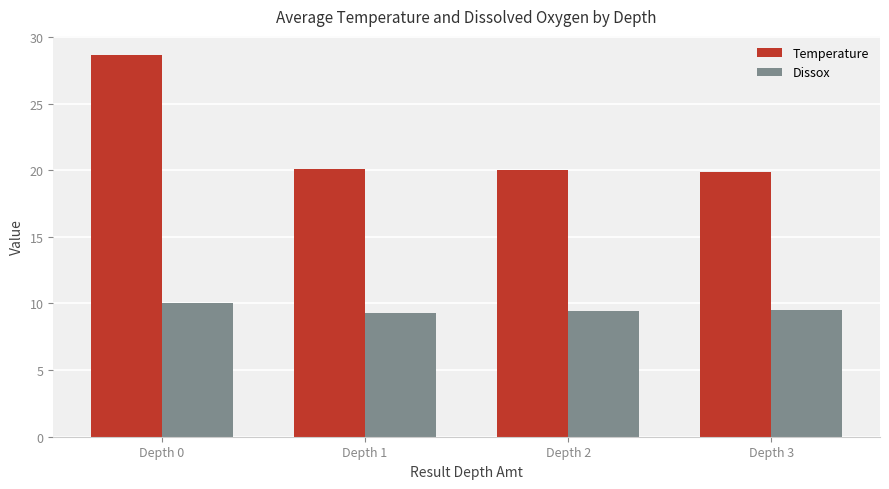

What is the difference between the Temperature values at Depth 3 and Depth 1?

0.2